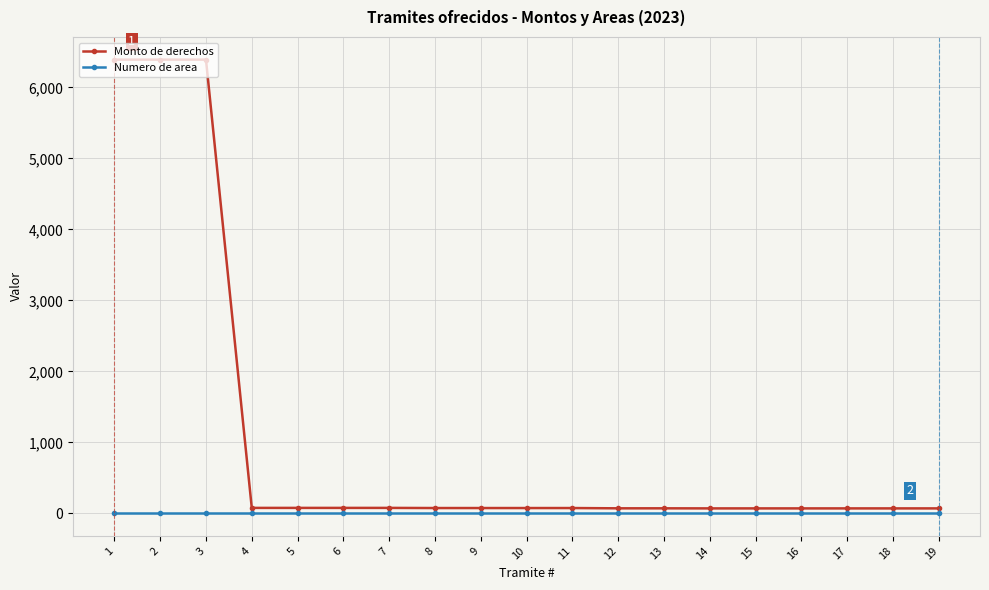

Count the number of categories in the chart.

19